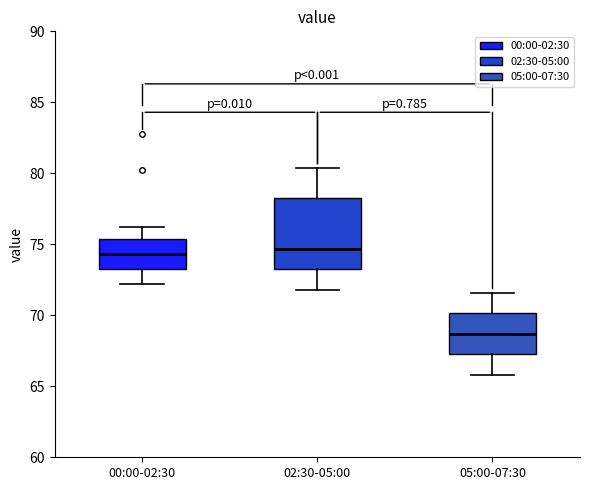

Which box's median line is the lowest?

05:00-07:30